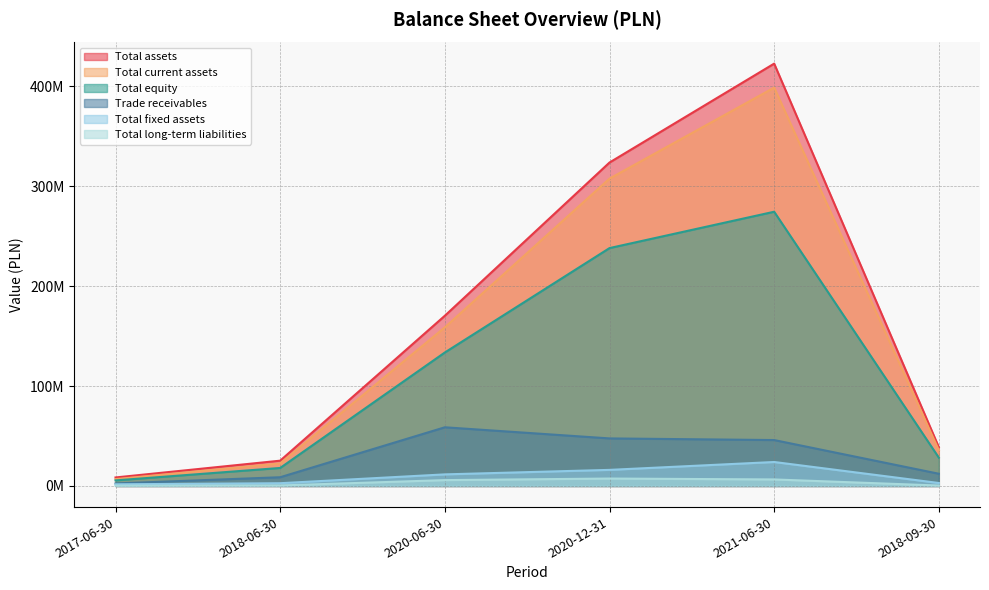

What is the total value across all series at 2020-06-30?

538878838.2